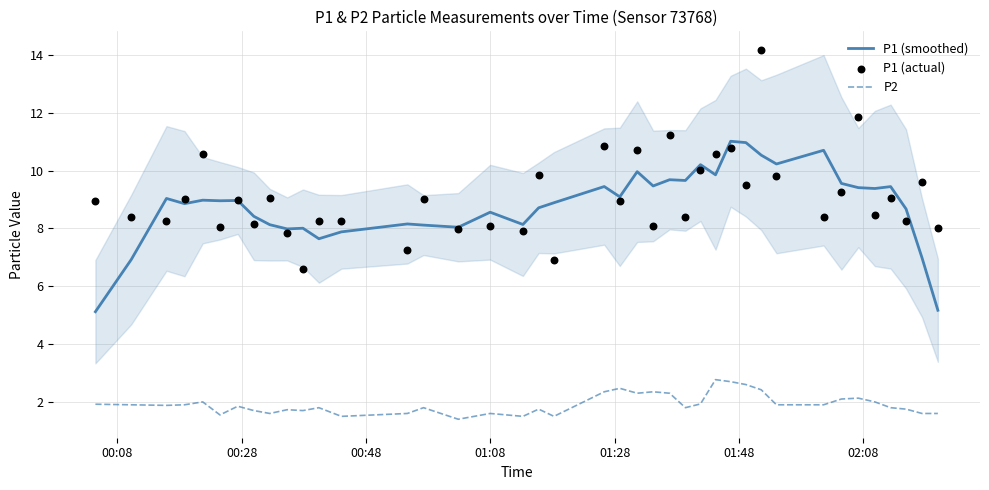

What are all the series names shown in the legend?

P1 (smoothed), P2, P1 (actual)